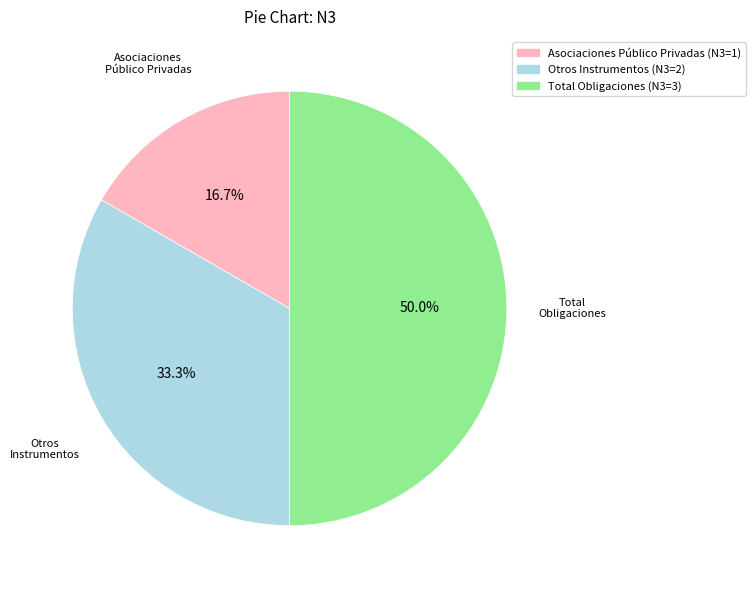

How many segments does this pie chart have?

3